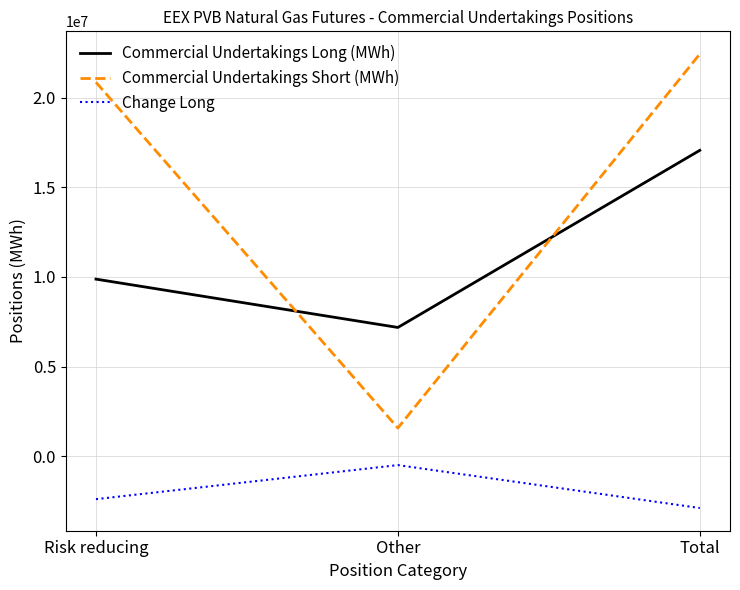

Read the Commercial Undertakings Long (MWh) value at Total, to the nearest 50.

17063150